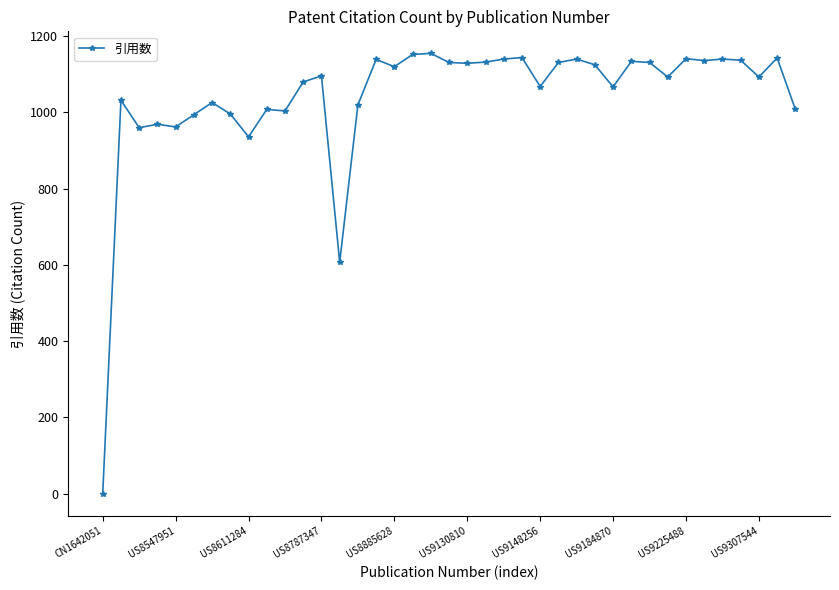

What is the value of the 38th point from the left?

1143